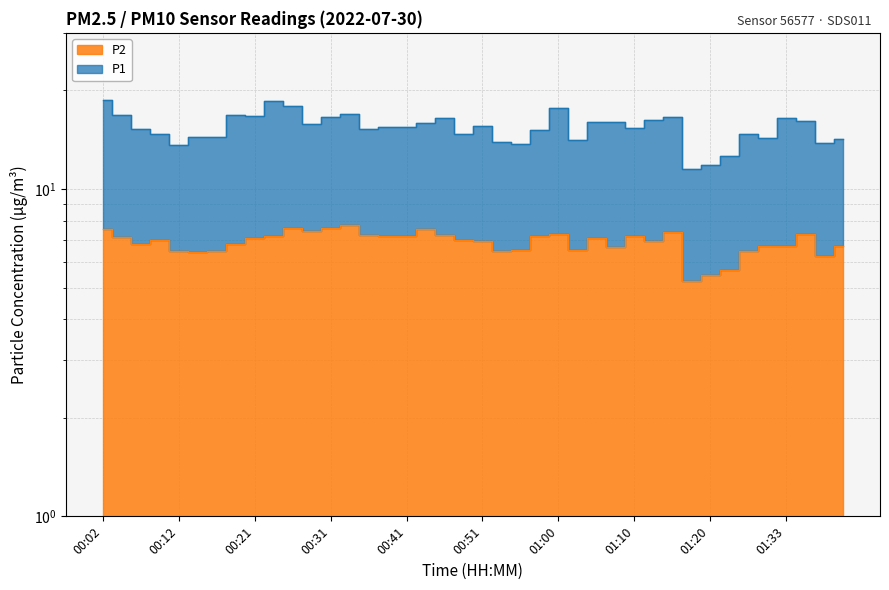

The value at 00:31 is 7.6. True or false?

True